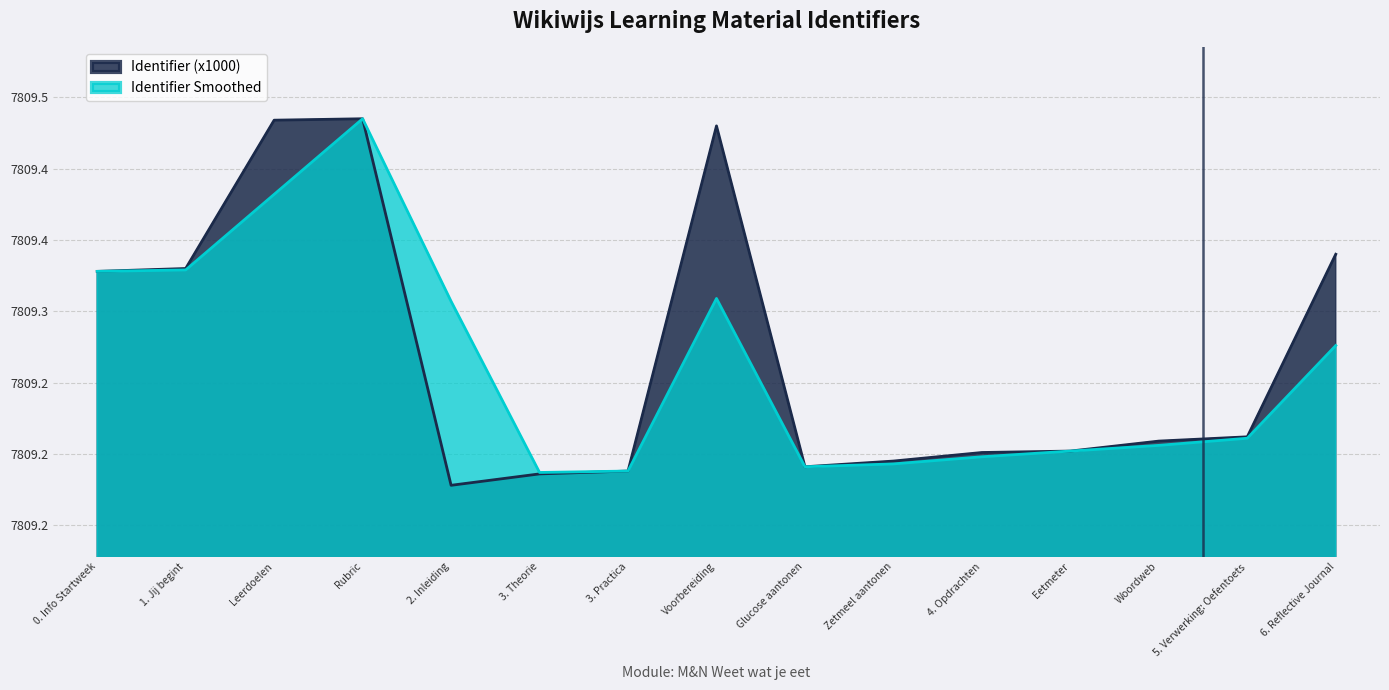

Is the value of Identifier Smoothed at 1. Jij begint greater than the value of Identifier (x1000) at Eetmeter?

Yes